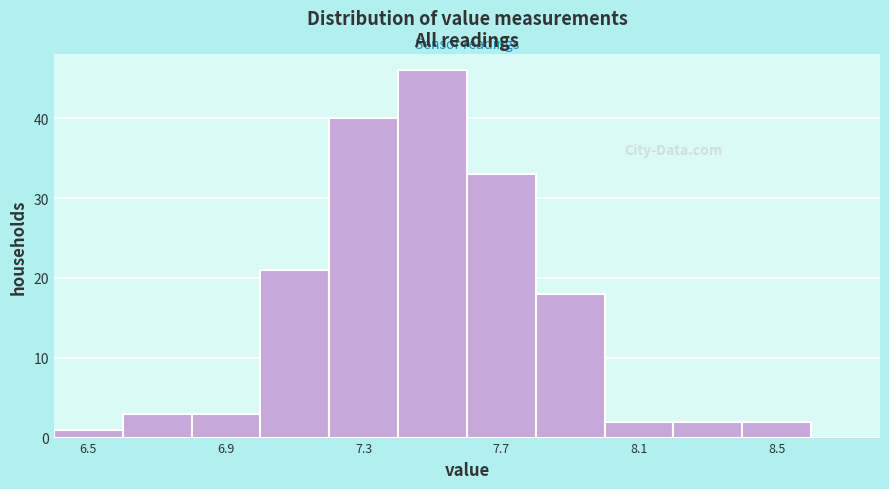

Reading left to right, list every bar in this chart as the range it spans on the x-axis followed by its height. The values are not printed on the chart, so give them approximately, as read against the axis.

6.4 to 6.6: 1
6.6 to 6.8: 3
6.8 to 7.0: 3
7.0 to 7.2: 21
7.2 to 7.4: 40
7.4 to 7.6: 46
7.6 to 7.8: 33
7.8 to 8.0: 18
8.0 to 8.2: 2
8.2 to 8.4: 2
8.4 to 8.6: 2
8.6 to 8.8: 0